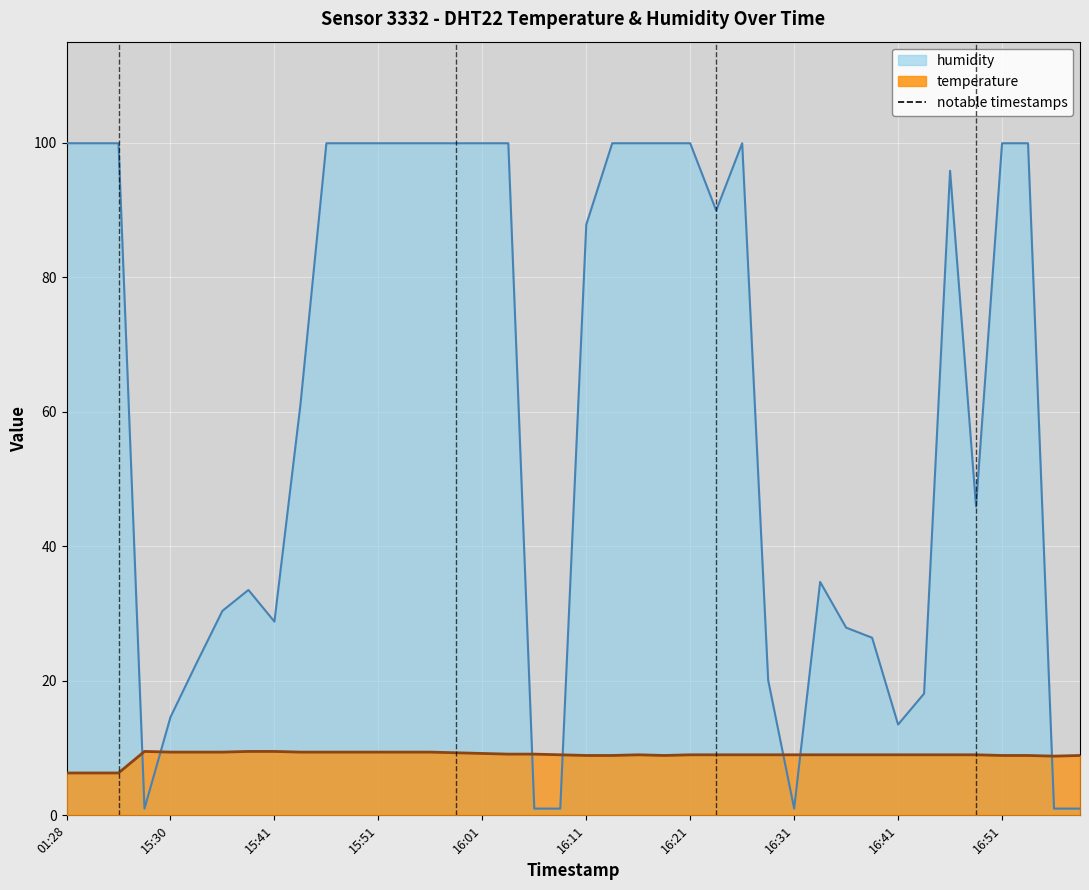

What is the maximum value shown in the chart?

99.9